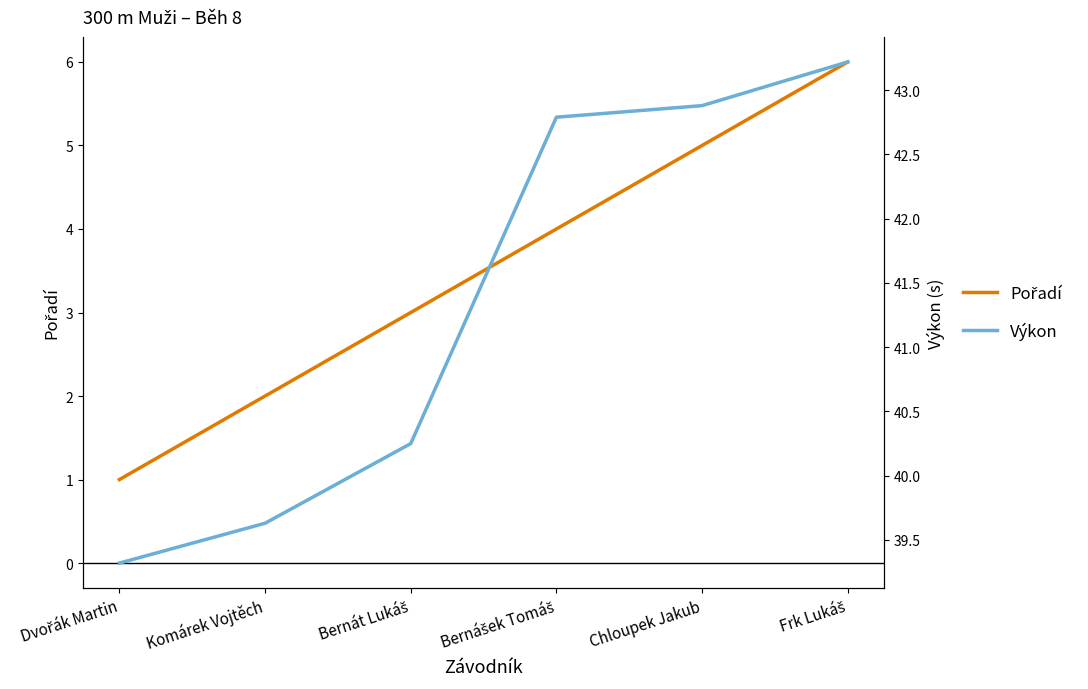

True or false: Pořadí and Výkon cross at least once.

False